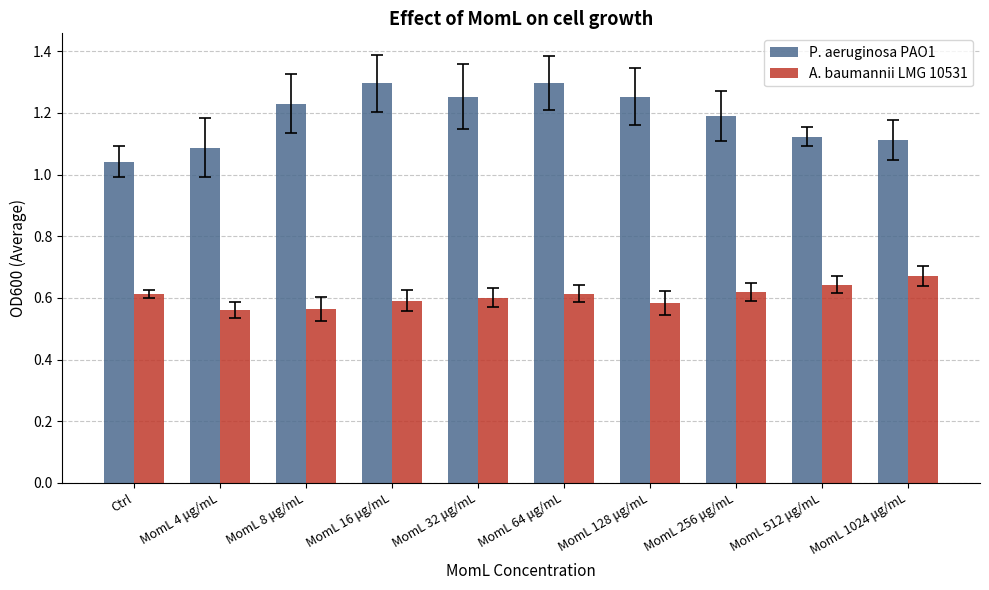

How many data points does each series have?

10